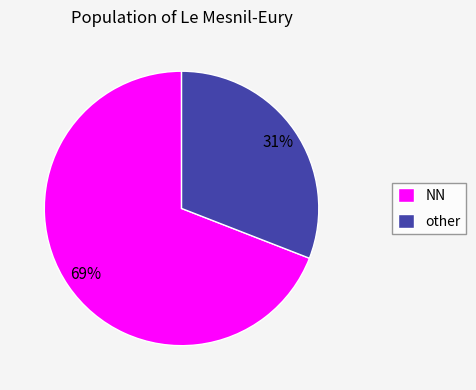

To the nearest percent, what is the combined percentage of other and NN?

100%